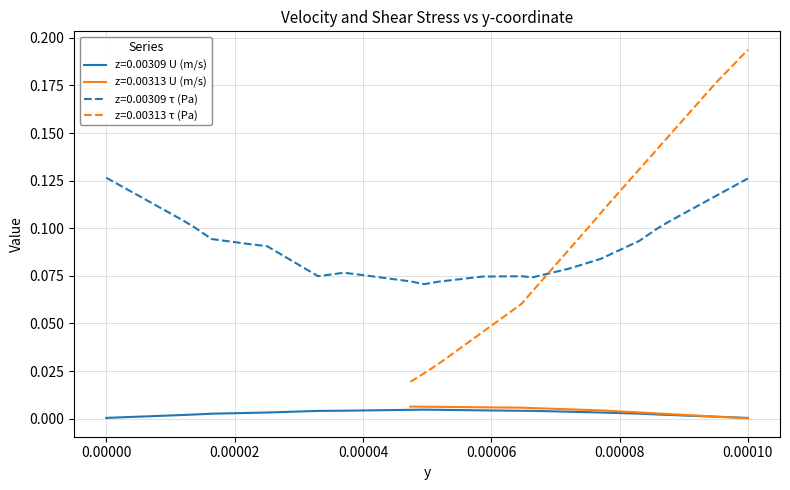

Is this an area chart (filled region under the line)?

No